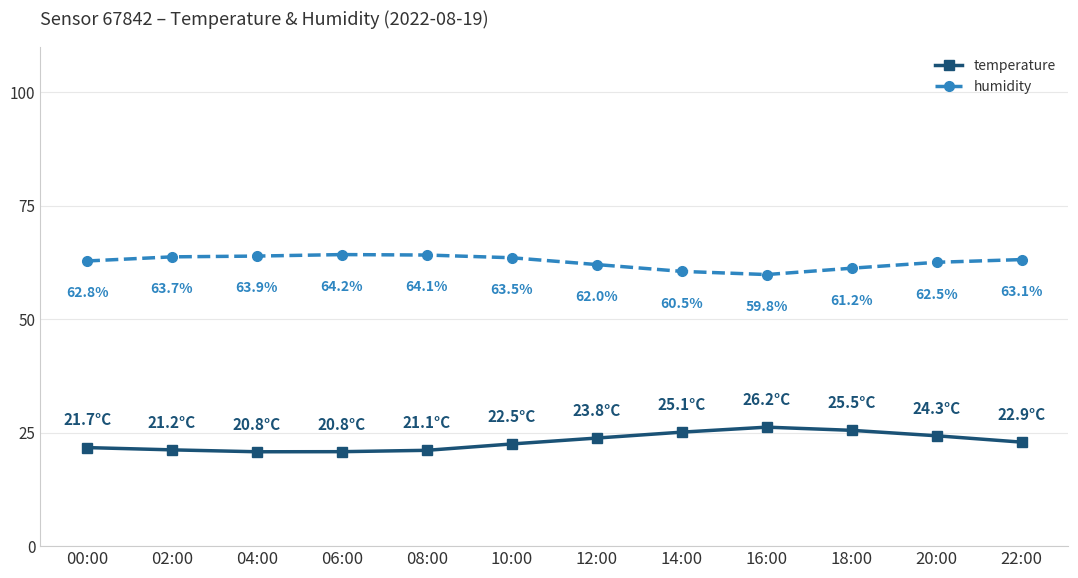

Which series has the largest total across all categories?

humidity